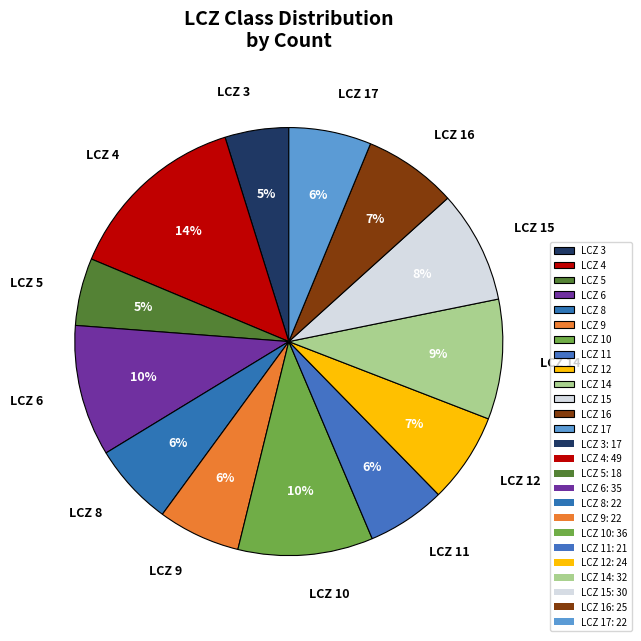

The LCZ 15 slice represents 8% of the pie. True or false?

True